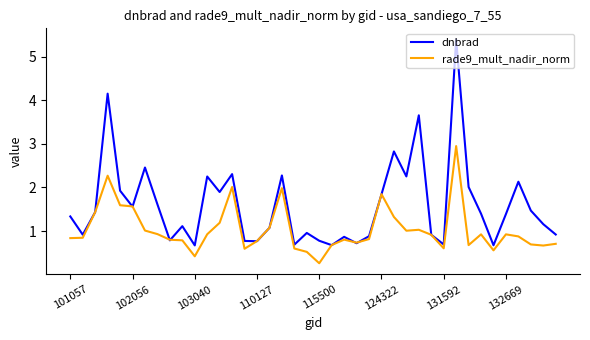

Which series has the largest total across all categories?

dnbrad